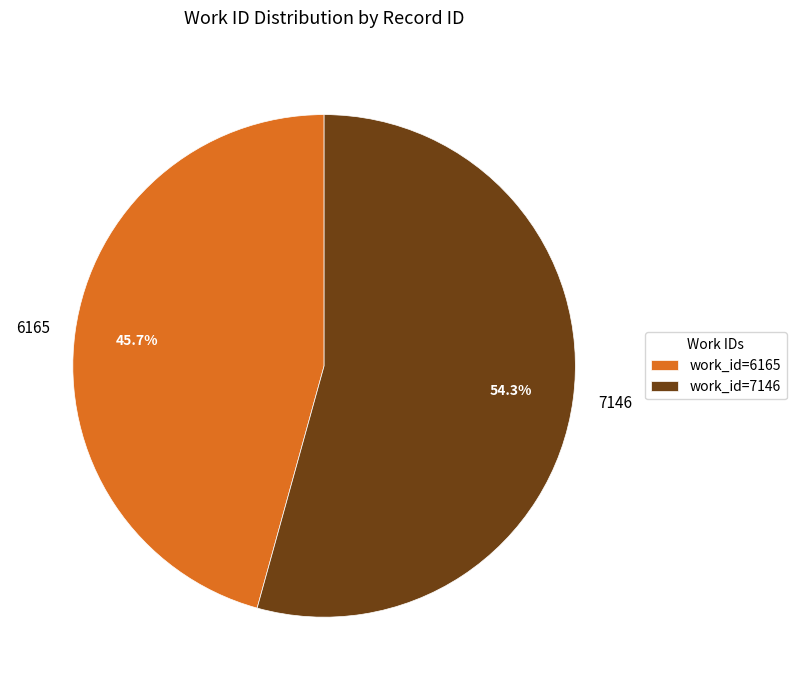

How many slices are in this pie chart?

2